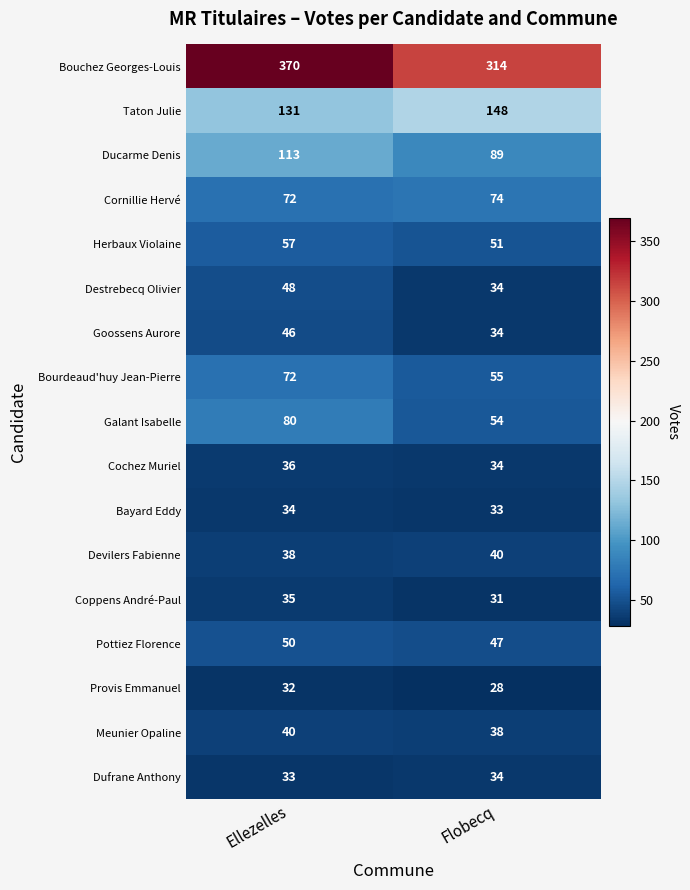

Which series has the largest range (max minus min)?

Bouchez Georges-Louis